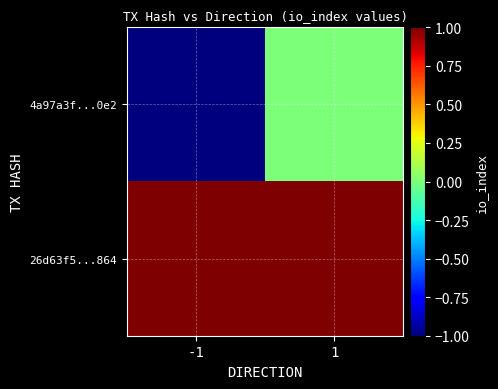

How many categories are shown in the chart?

2